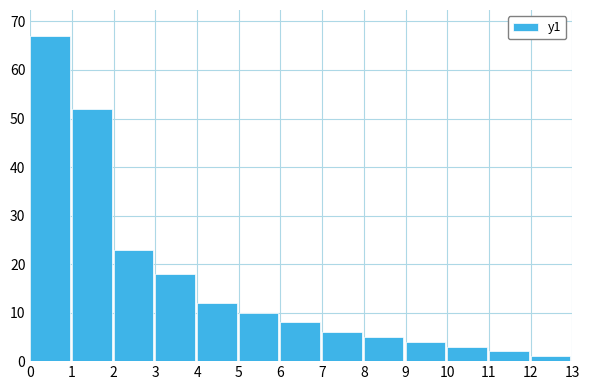

Reading left to right, list all the values displayed in this chart.

0=67	1=52	2=23	3=18	4=12	5=10	6=8	7=6	8=5	9=4	10=3	11=2	12=1